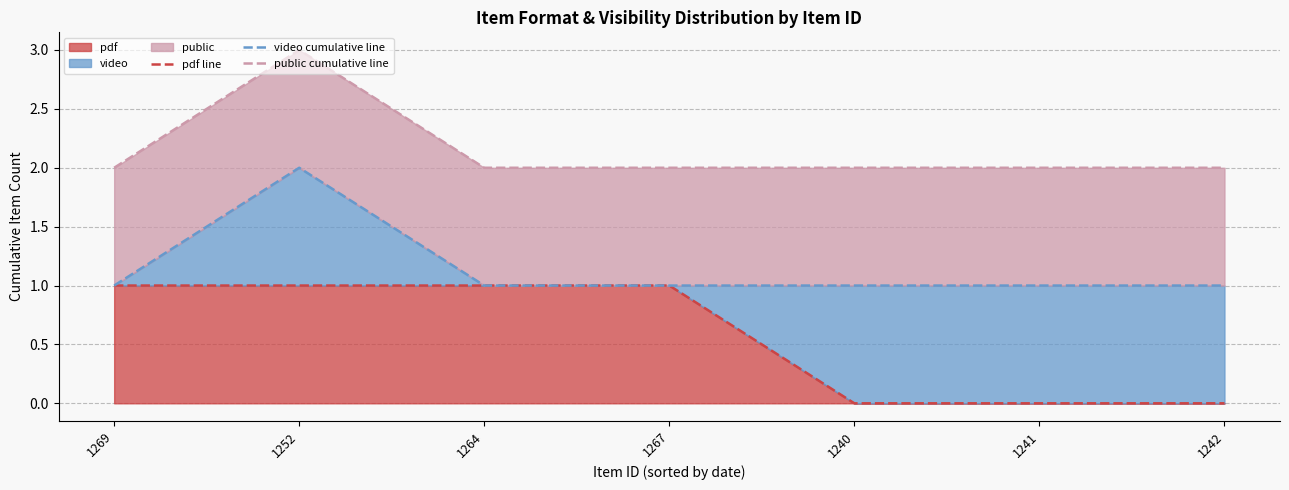

Reading left to right, transcribe all the data shown in this chart.

pdf line: 1	1	1	1	0	0	0
video cumulative line: 1	2	1	1	1	1	1
public cumulative line: 2	3	2	2	2	2	2